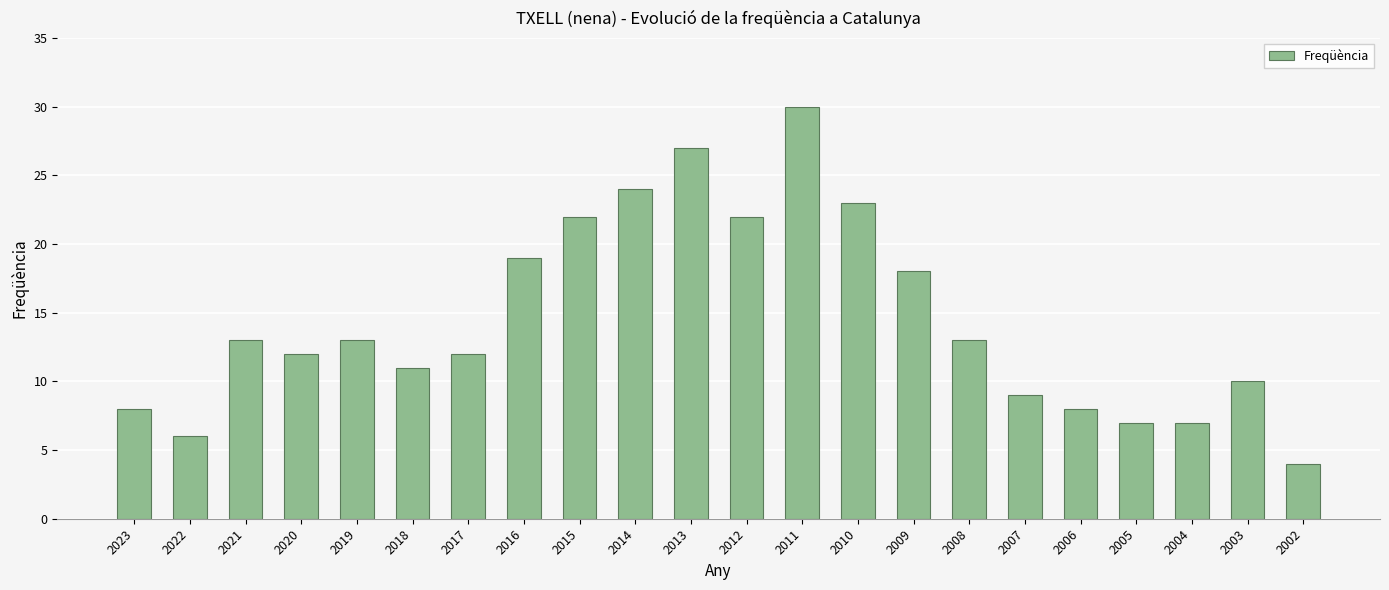

Reading left to right, what are all the values shown in this chart?

2023=8	2022=6	2021=13	2020=12	2019=13	2018=11	2017=12	2016=19	2015=22	2014=24	2013=27	2012=22	2011=30	2010=23	2009=18	2008=13	2007=9	2006=8	2005=7	2004=7	2003=10	2002=4